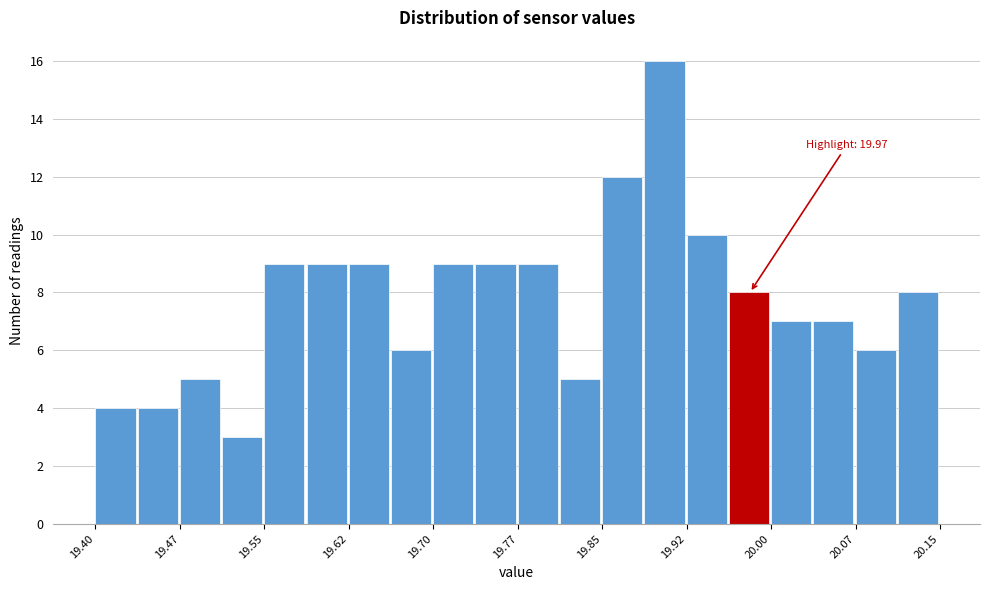

Read against the x-axis, roughly where is the centre of the tallest bar?

19.91